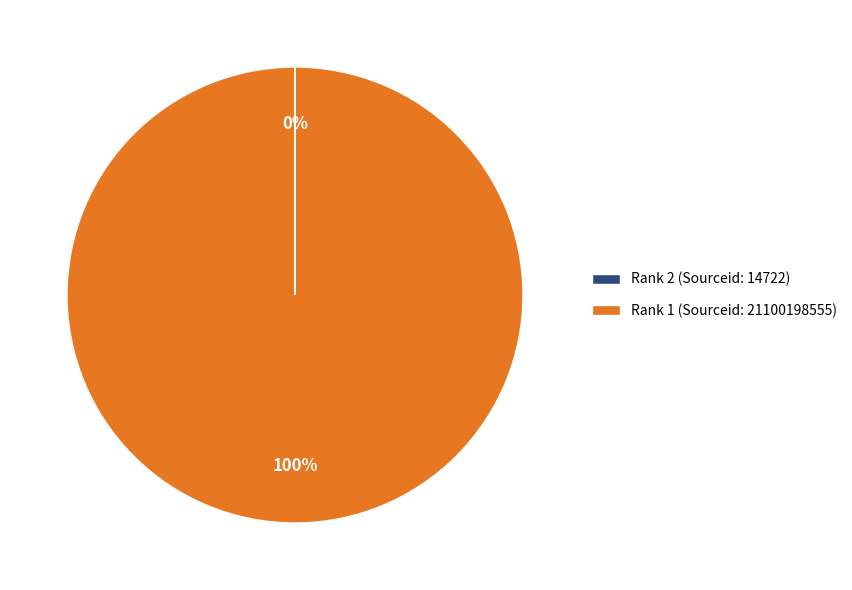

Which category has the biggest portion of the pie?

Rank 1 (Sourceid: 21100198555)